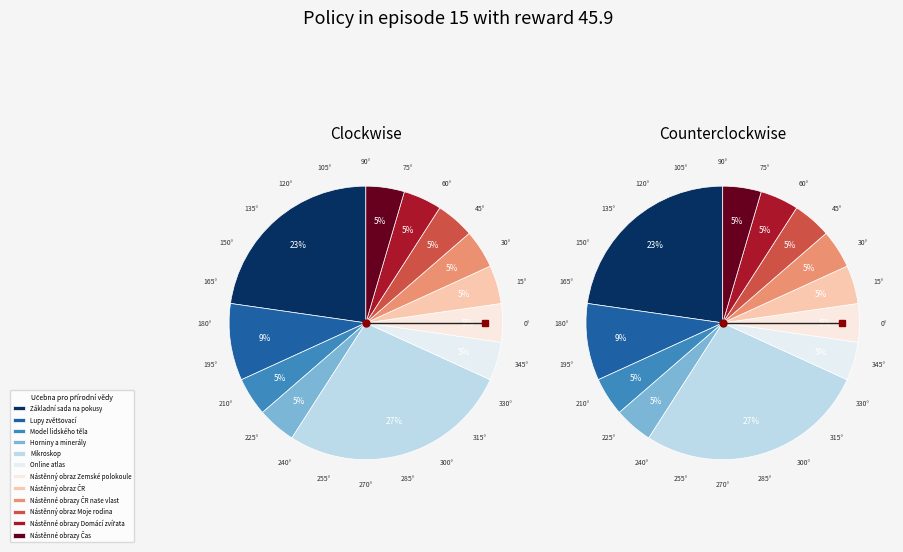

To the nearest percent, what percentage of the pie is Online atlas?

5%